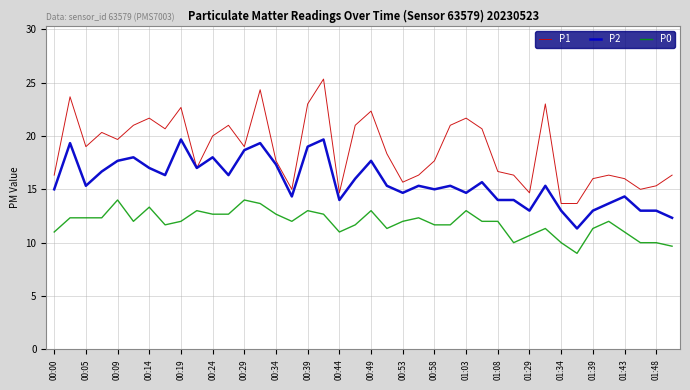

Which series has the largest total across all categories?

P1